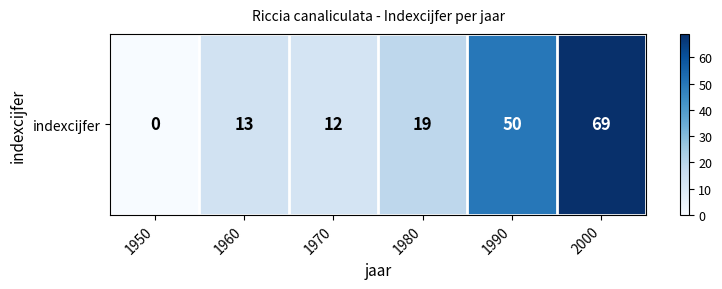

Between 1980 and 1950, which is larger?

1980